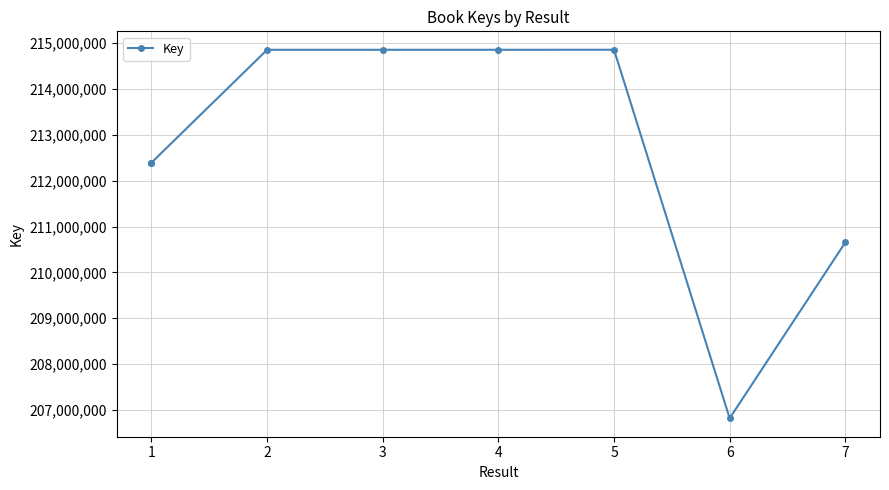

The value at 4 is 349004839. True or false?

False